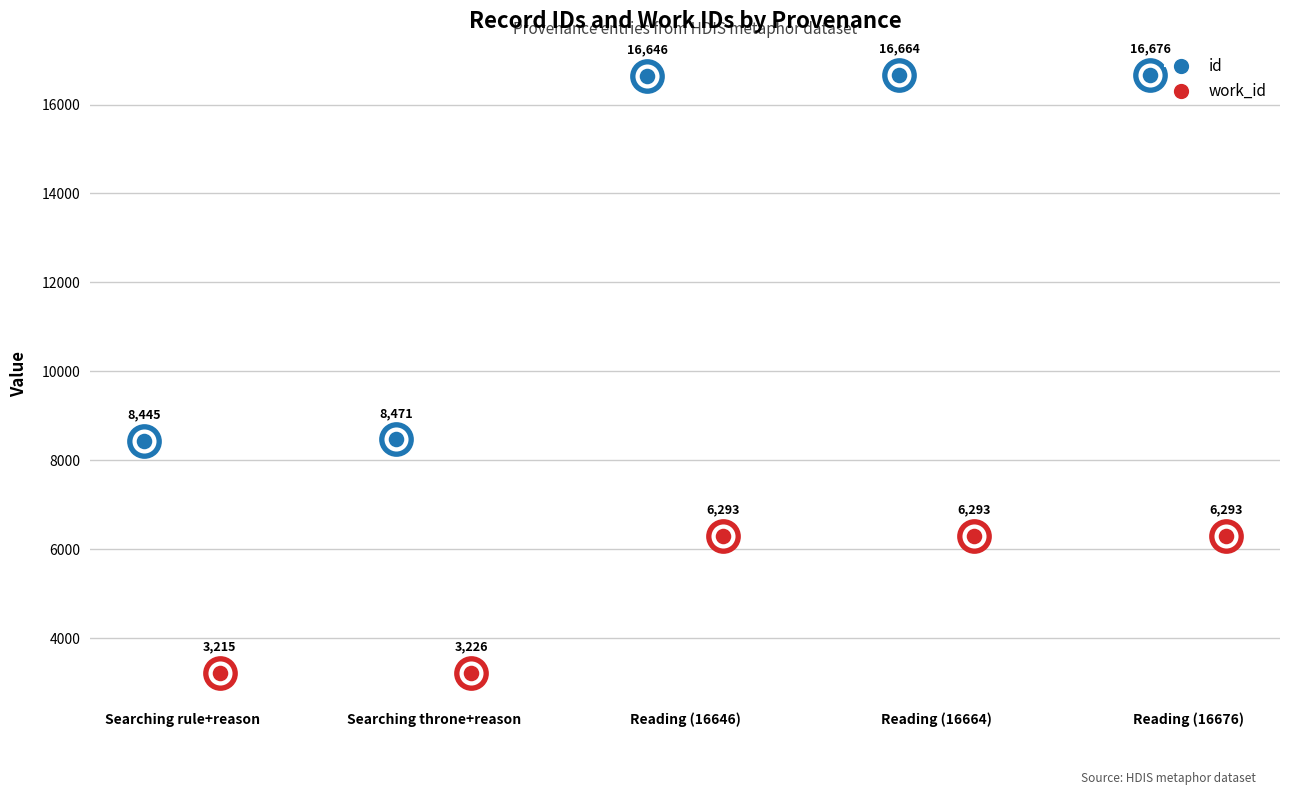

At how many categories does at least one series exceed 3251?

5